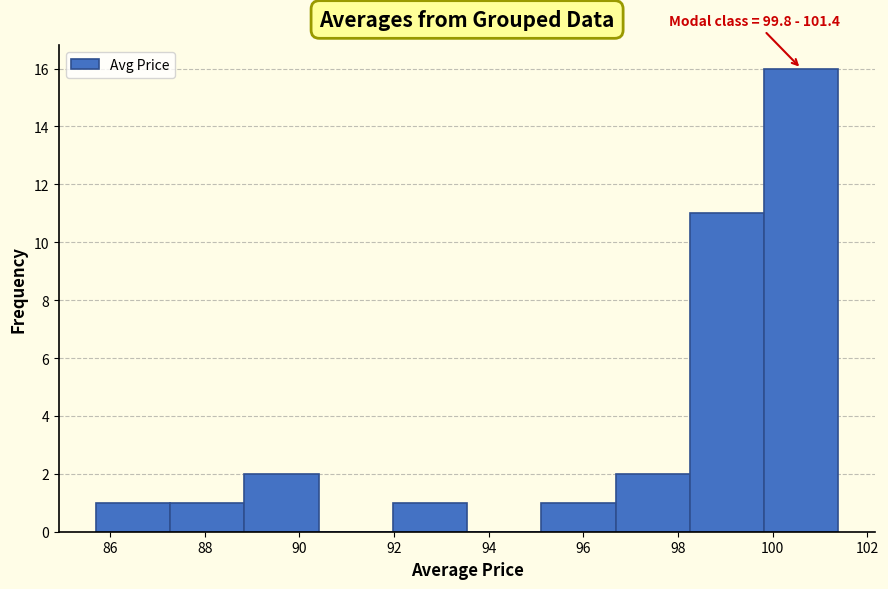

Which range on the x-axis has the tallest bar?

99.8 to 101.4